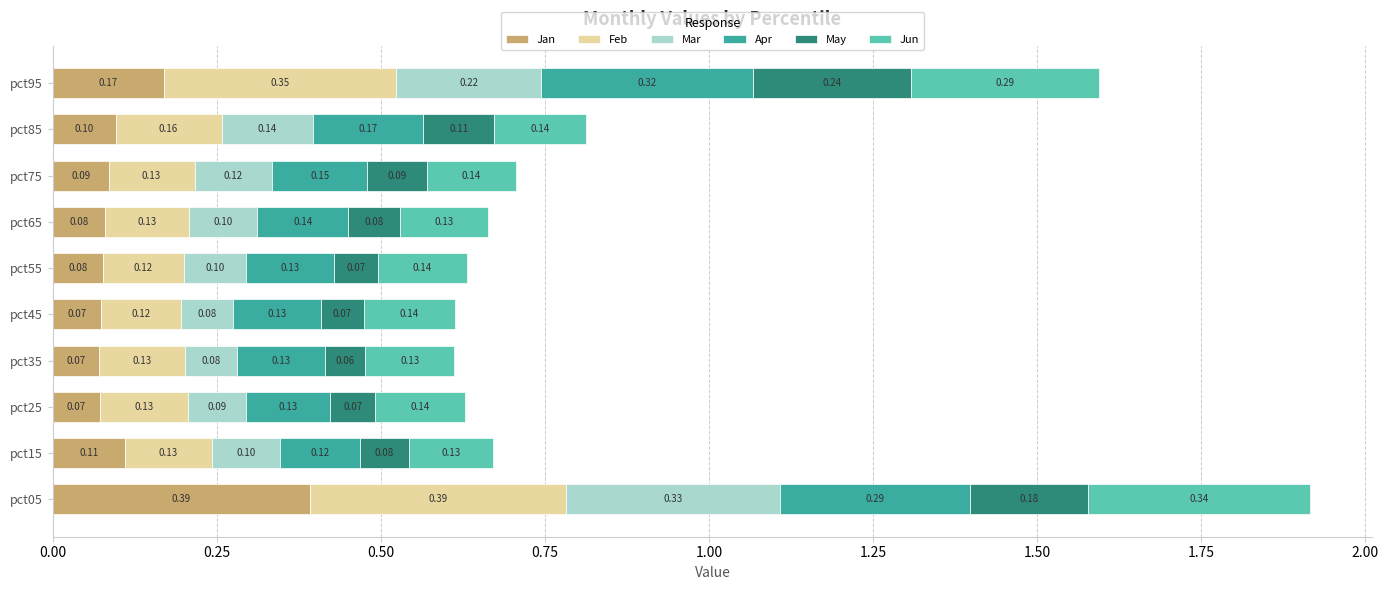

At which category is the sum across all series the highest?

pct05